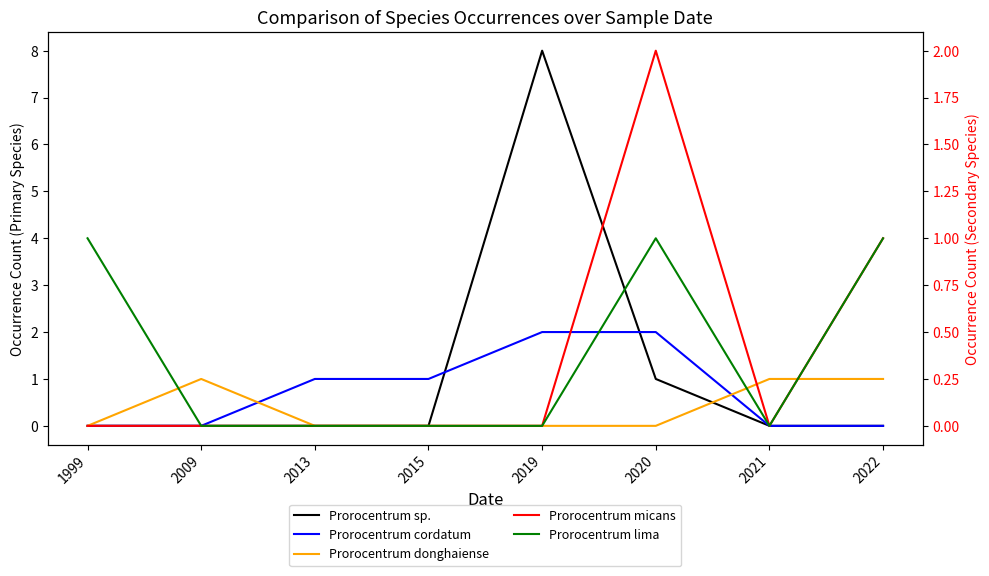

What are all the series names shown in the legend?

Prorocentrum sp., Prorocentrum cordatum, Prorocentrum donghaiense, Prorocentrum micans, Prorocentrum lima